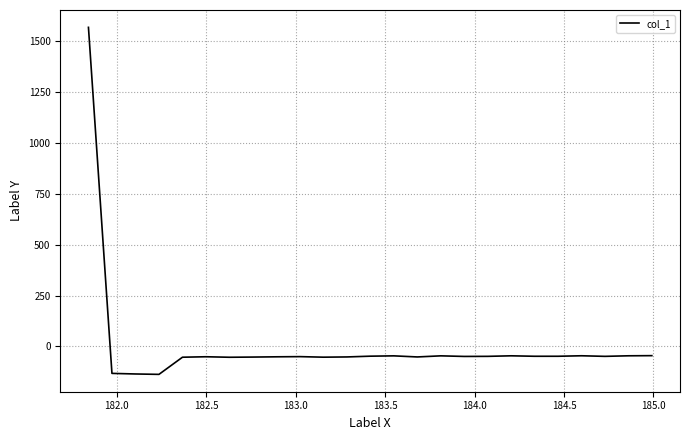

How many lines are shown in the chart?

1